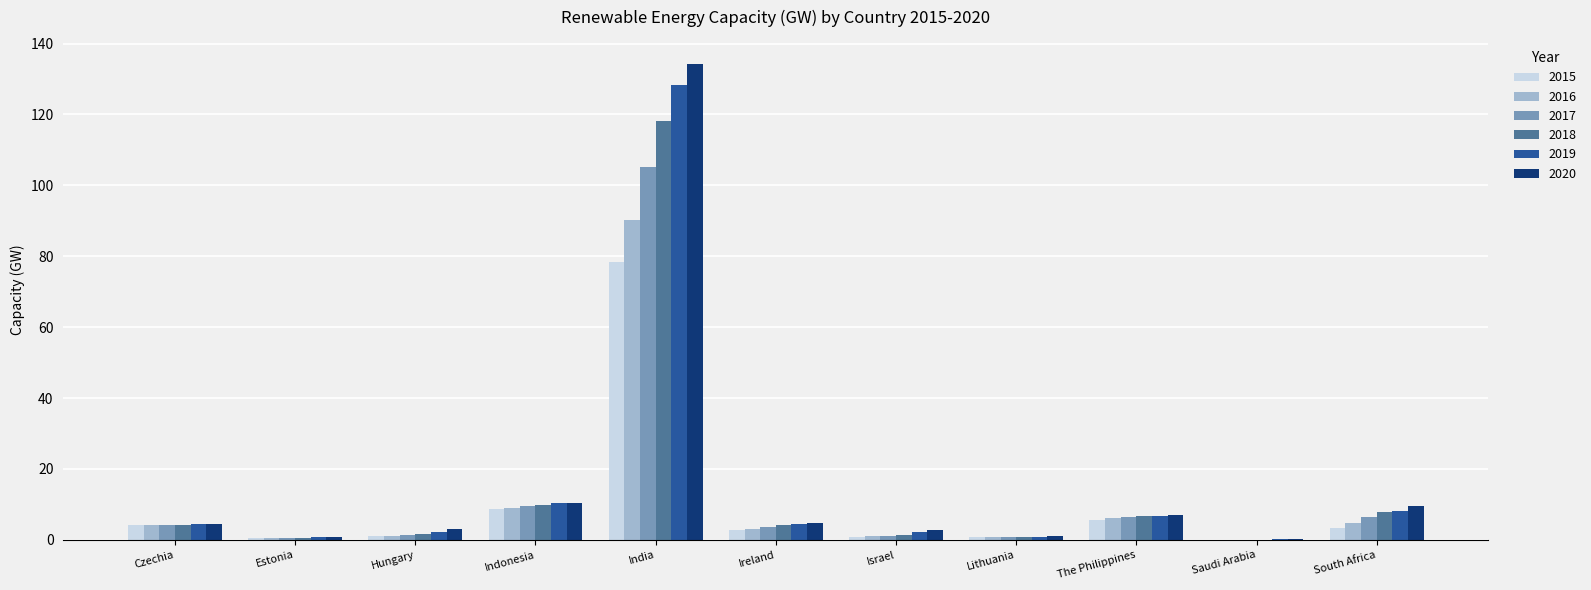

Is the value of 2019 at South Africa greater than the value of 2018 at The Philippines?

Yes